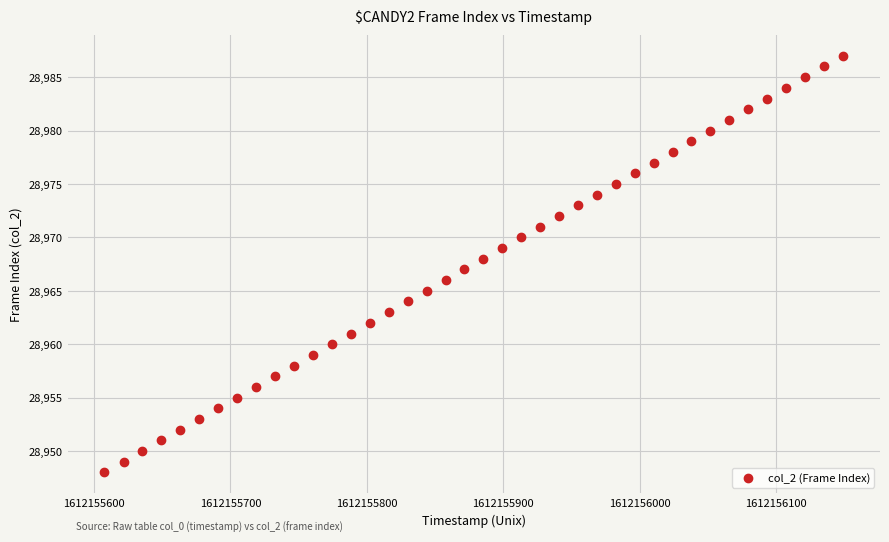

What is the range of Y values (max minus min)?

39